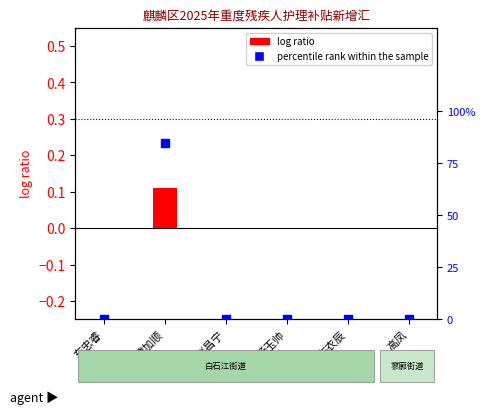

What are all the series names shown in the legend?

log ratio, percentile rank within the sample